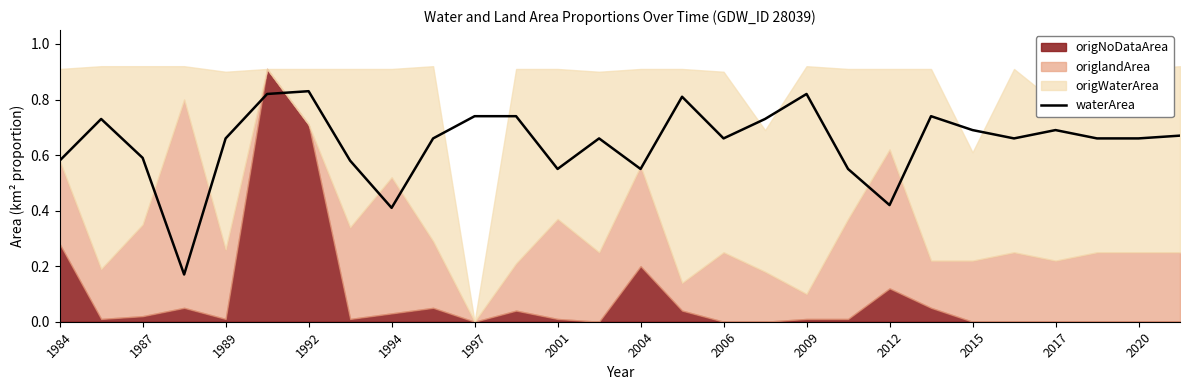

Does the chart have visible grid lines?

No